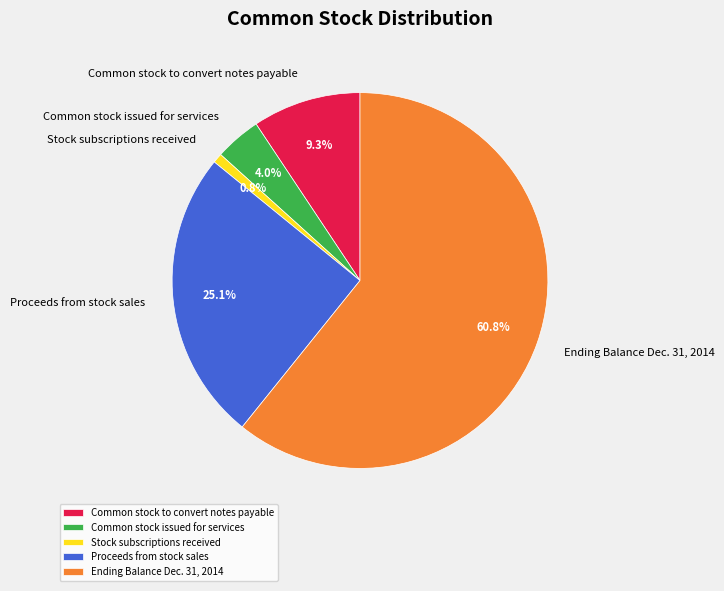

How many slices are in this pie chart?

5